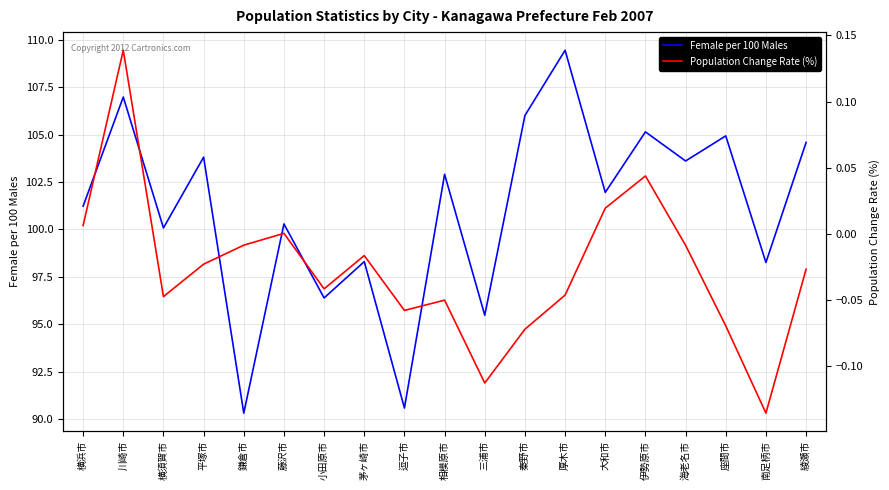

What is the highest value of the Female per 100 Males series?

109.4